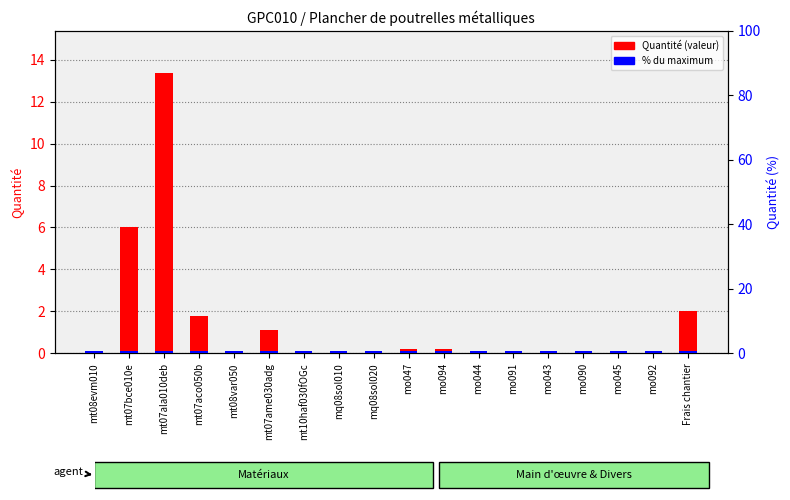

Is it true that % du maximum equals 2.6 at mq08sol020?

False